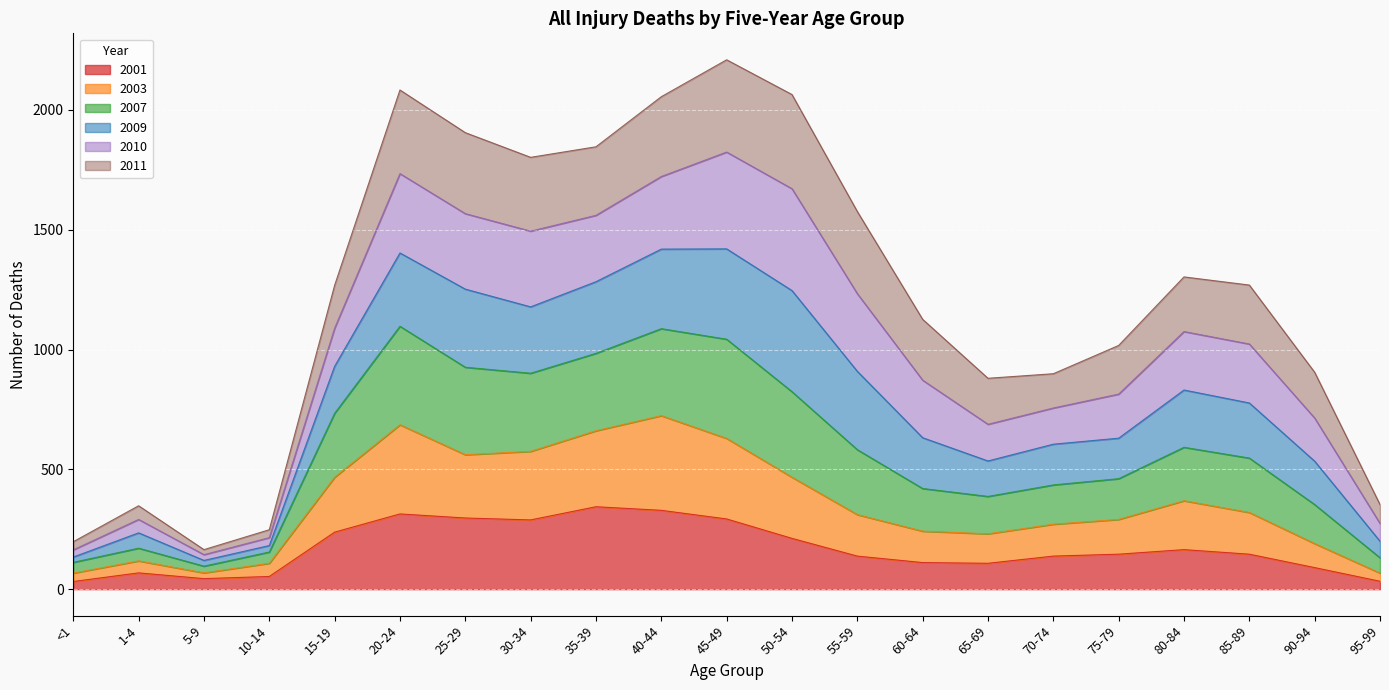

How many lines are shown in the chart?

6